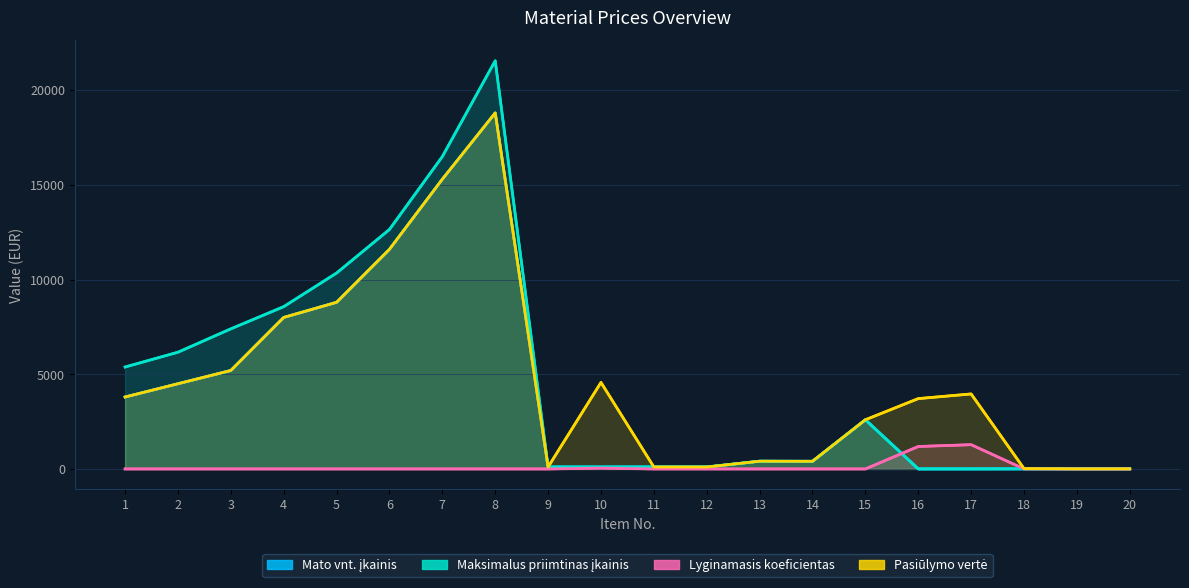

Count the number of categories in the chart.

20